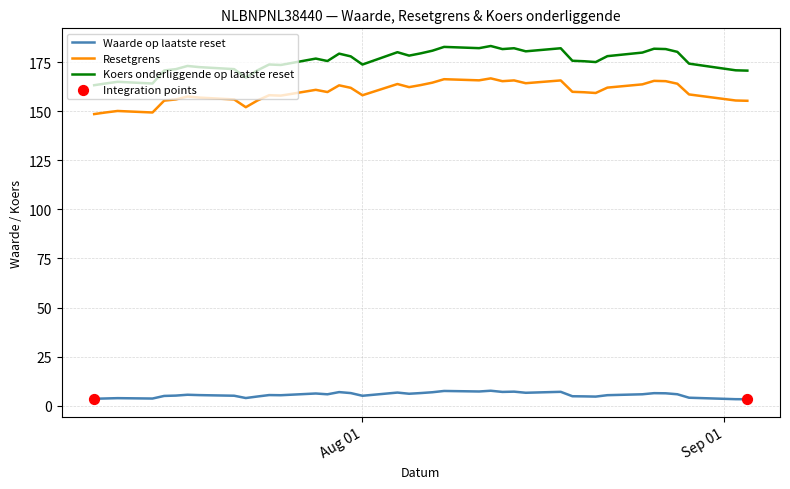

Which series has the largest range (max minus min)?

Koers onderliggende op laatste reset